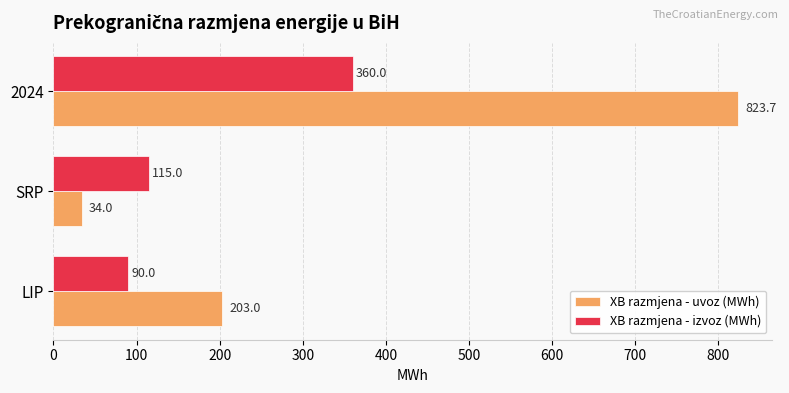

Which label corresponds to the largest value in the chart?

2024